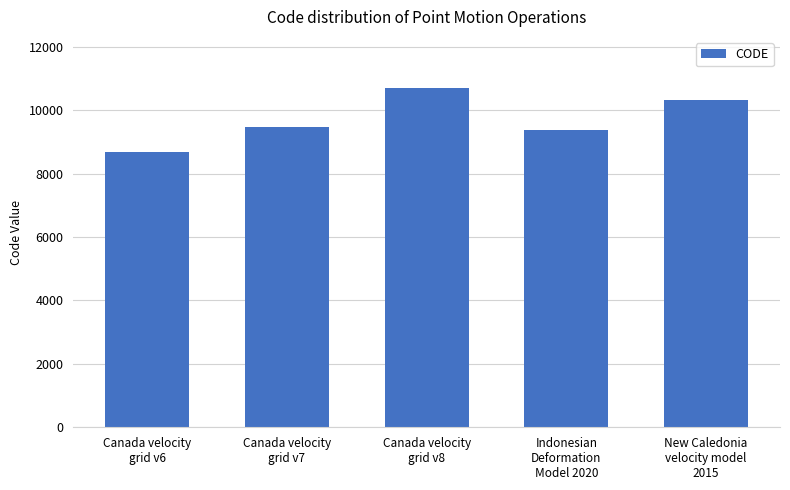

Where is the data nearest to the value 9691?

Canada velocity
grid v7